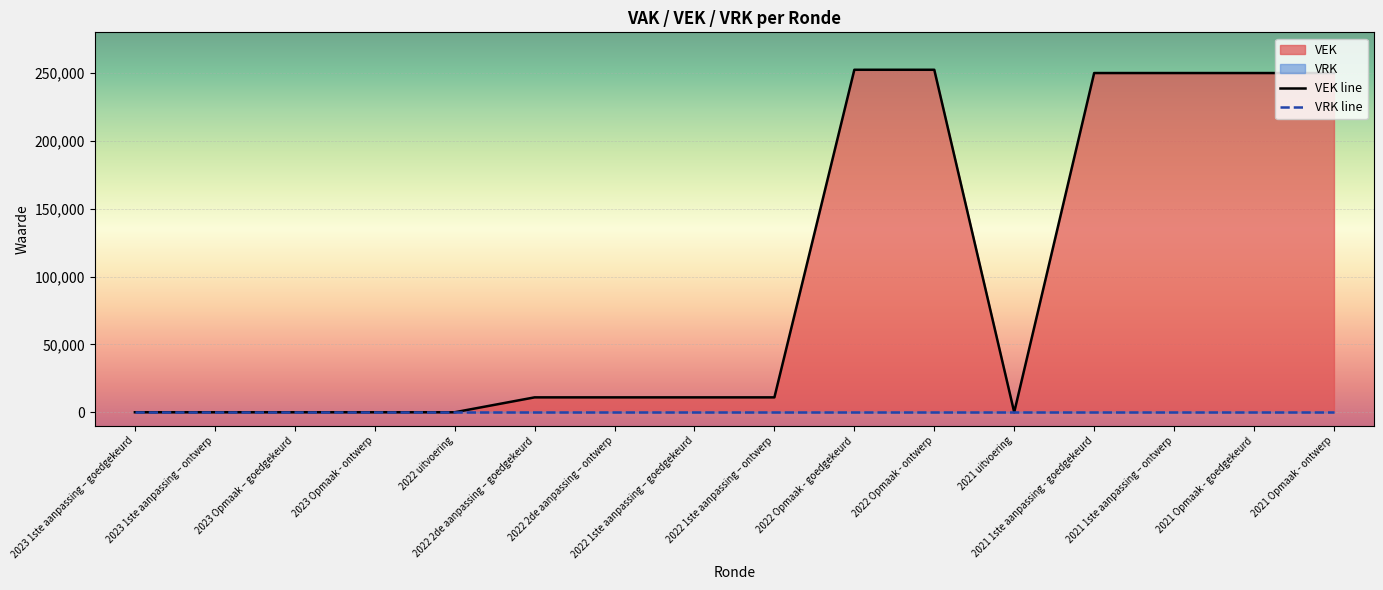

Rank the series at 2021 uitvoering from lowest to highest value.

VEK line, VRK line